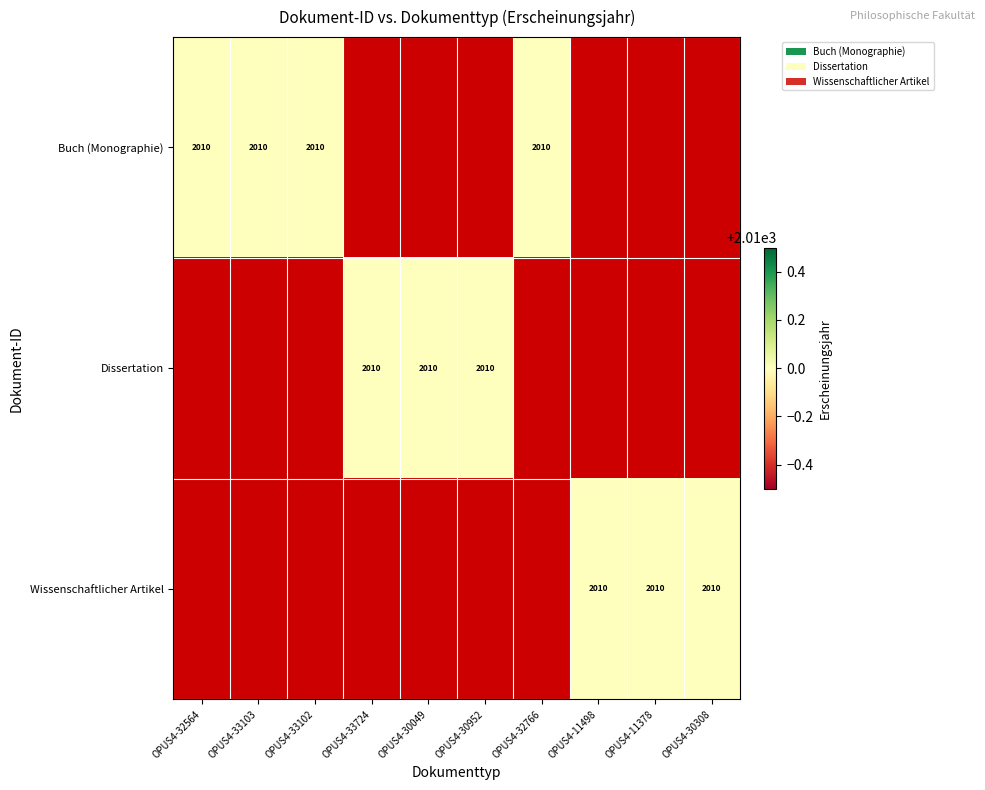

Is it true that Dissertation equals -615 at OPUS4-33102?

False